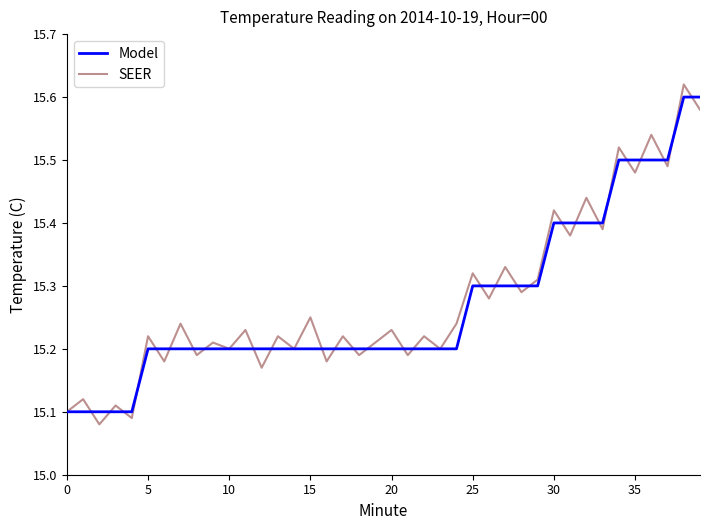

Which series has the widest spread of values?

SEER